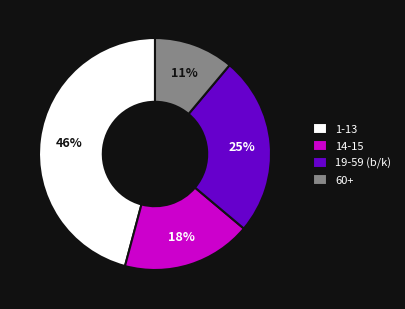

To the nearest percent, what is the combined percentage of 19-59 (b/k) and 60+?

36%